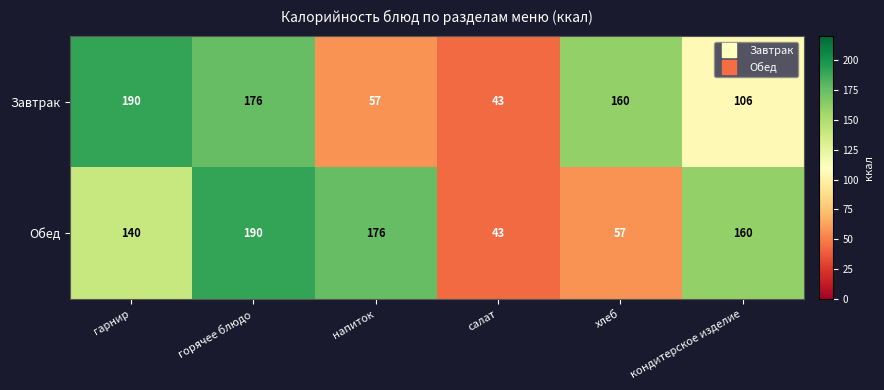

What is the average value of the Обед series?

128